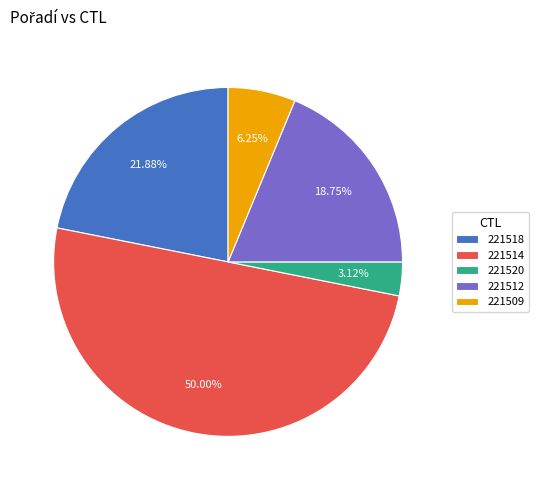

Rank the categories by value from lowest to highest.

221520, 221509, 221512, 221518, 221514